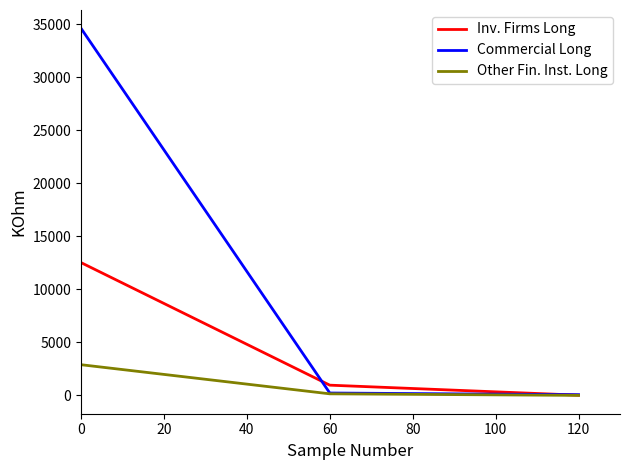

How many values in the Other Fin. Inst. Long series exceed 151?

2